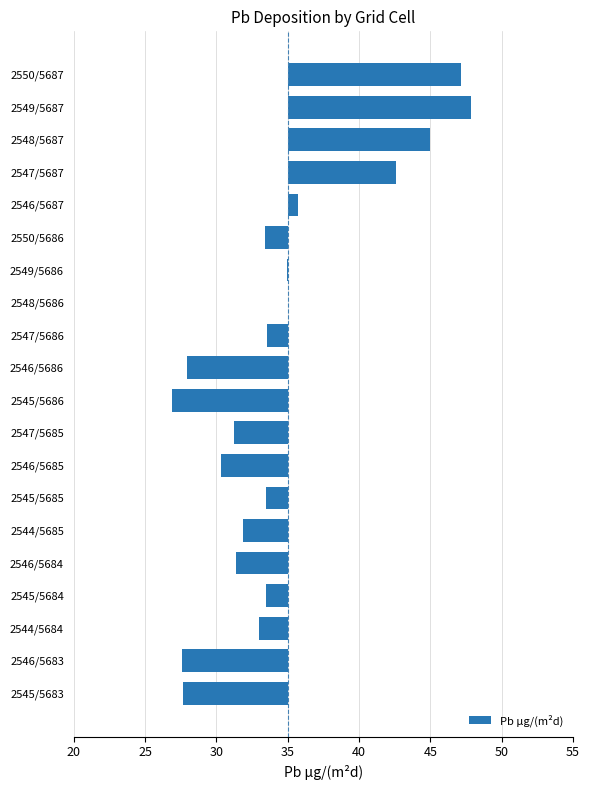

The value at 2545/5685 is -1.5. True or false?

True